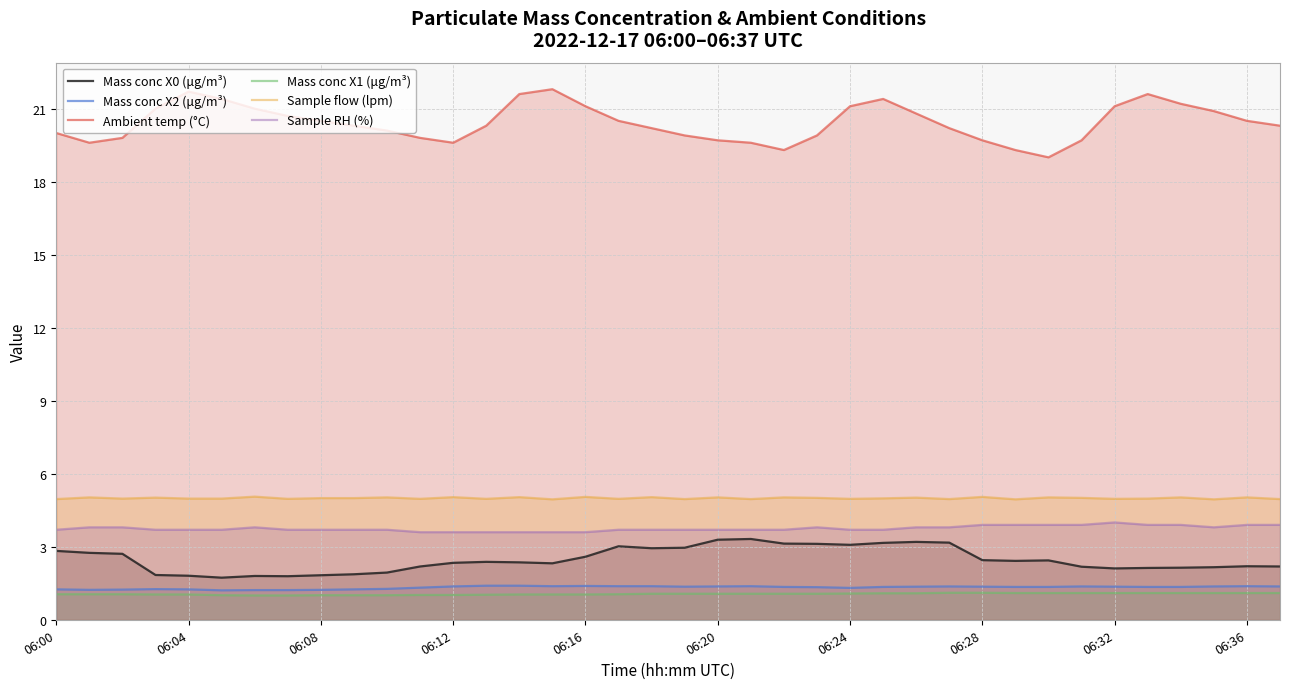

At which category is the sum across all series the highest?

25